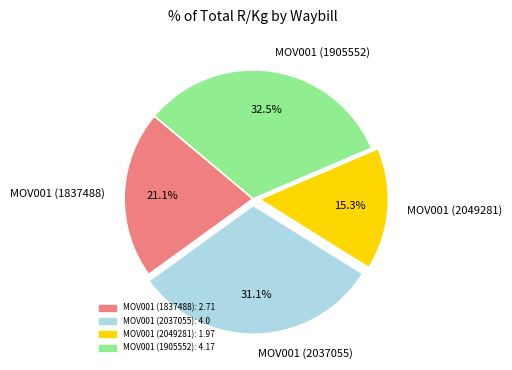

What portion of the pie excludes MOV001 (1837488)?

78.9%